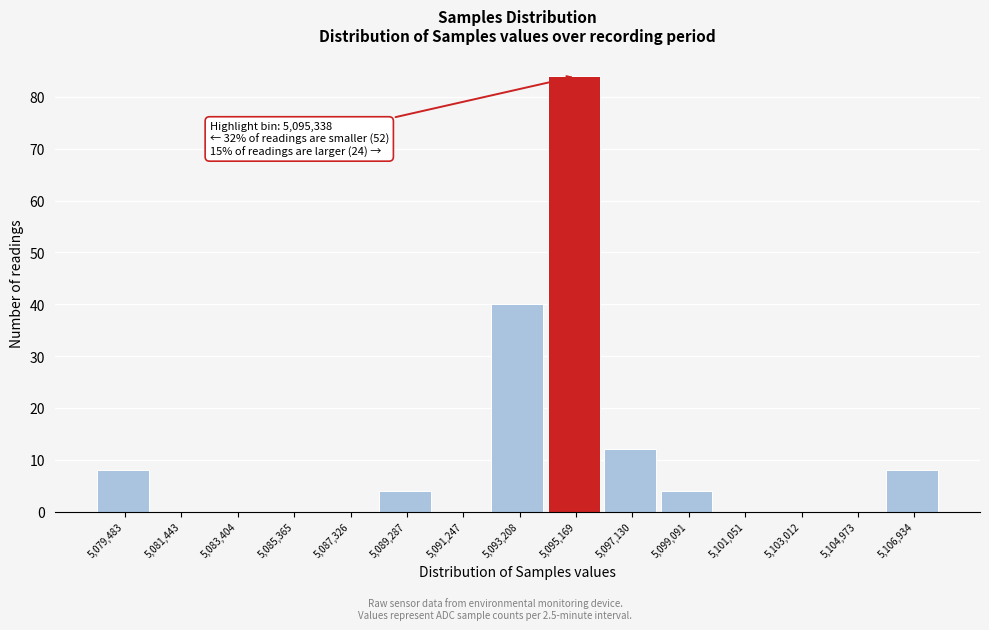

Reading left to right, extract all data points from this chart.

5,079,483=8	5,081,443=0	5,083,404=0	5,085,365=0	5,087,326=0	5,089,287=4	5,091,247=0	5,093,208=40	5,095,169=84	5,097,130=12	5,099,091=4	5,101,051=0	5,103,012=0	5,104,973=0	5,106,934=8